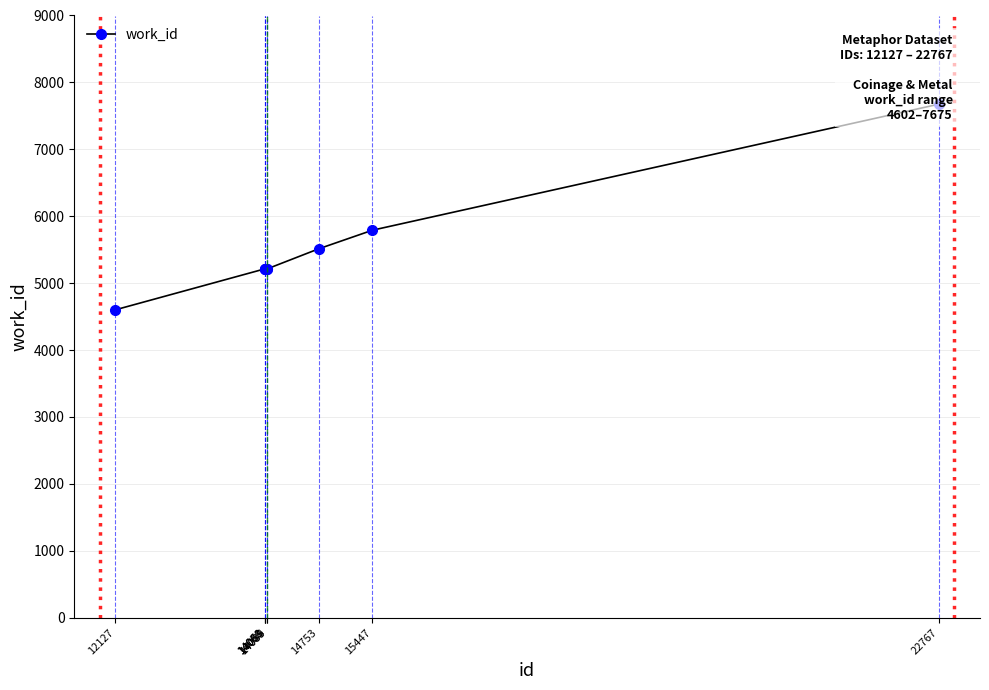

List the labels in order of value, largest first.

22767, 15447, 14753, 14058, 14060, 14061, 14085, 14089, 12127